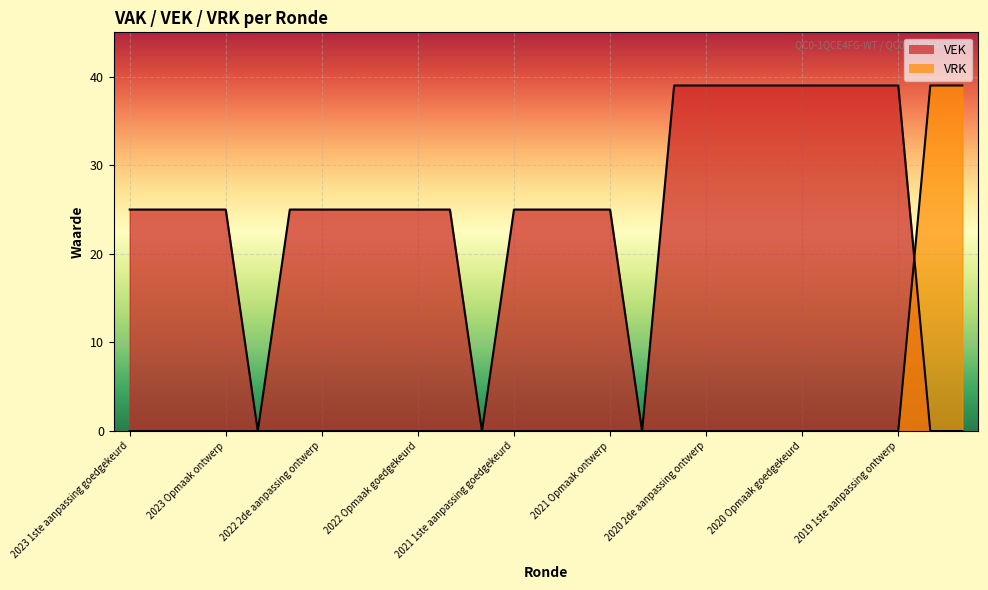

Rank the series at 2019 opmaak ontwerp from highest to lowest value.

VRK, VEK